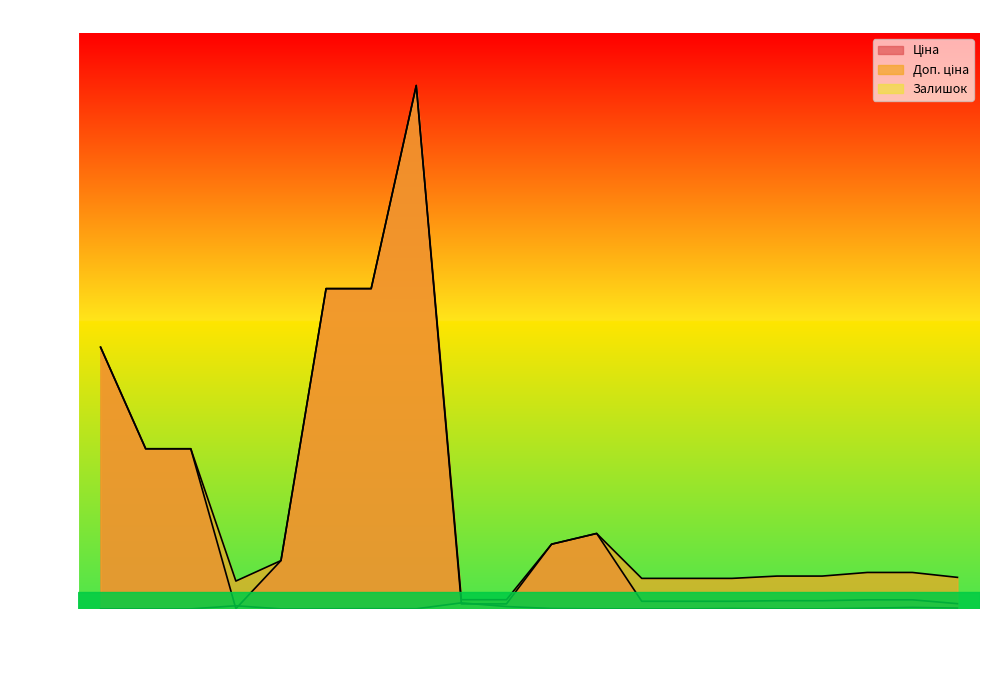

How many data points in Доп. ціна are above 4193?

11